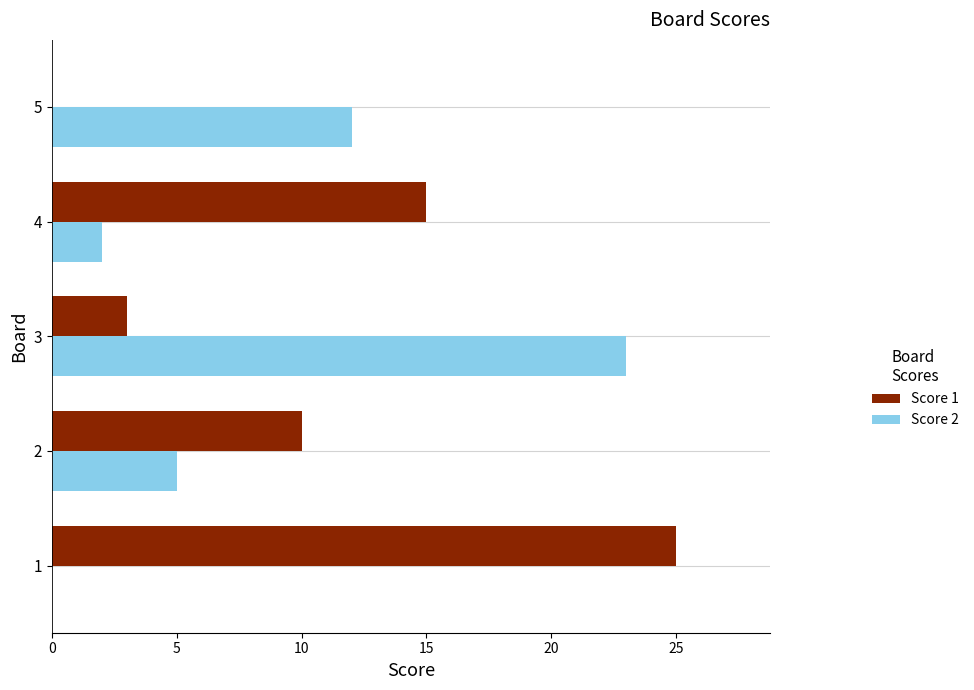

How many series are shown in this chart?

2